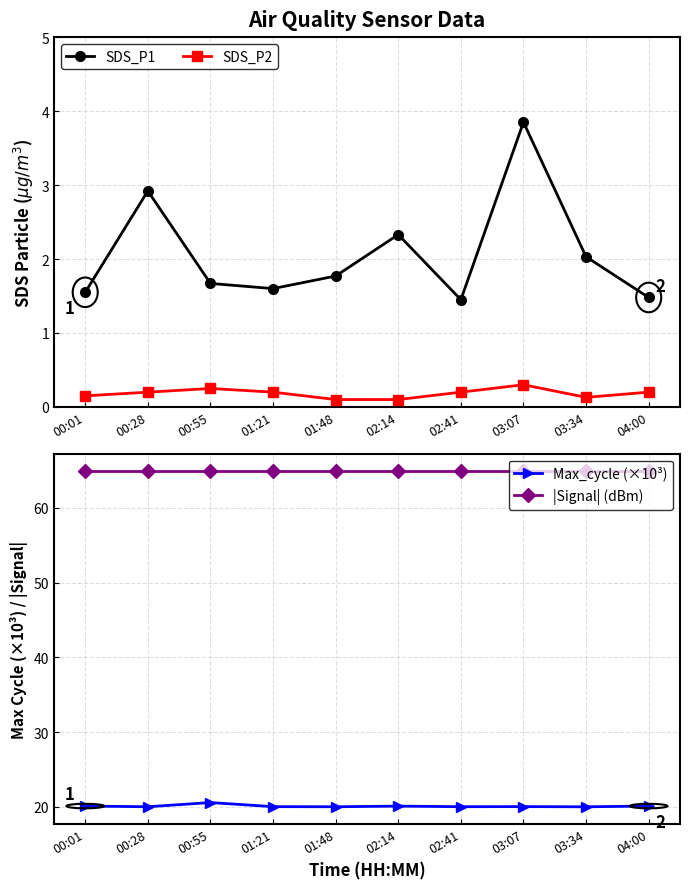

How many interior local peaks does the Max_cycle (×10³) series have?

3